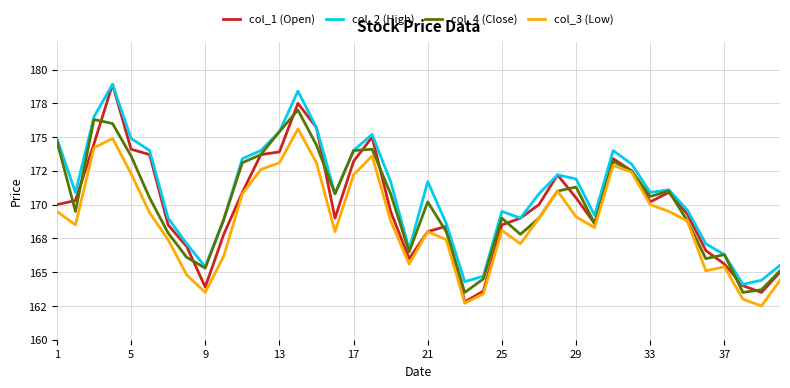

List the series in order of their peak value, lowest first.

col_3 (Low), col_4 (Close), col_1 (Open), col_2 (High)